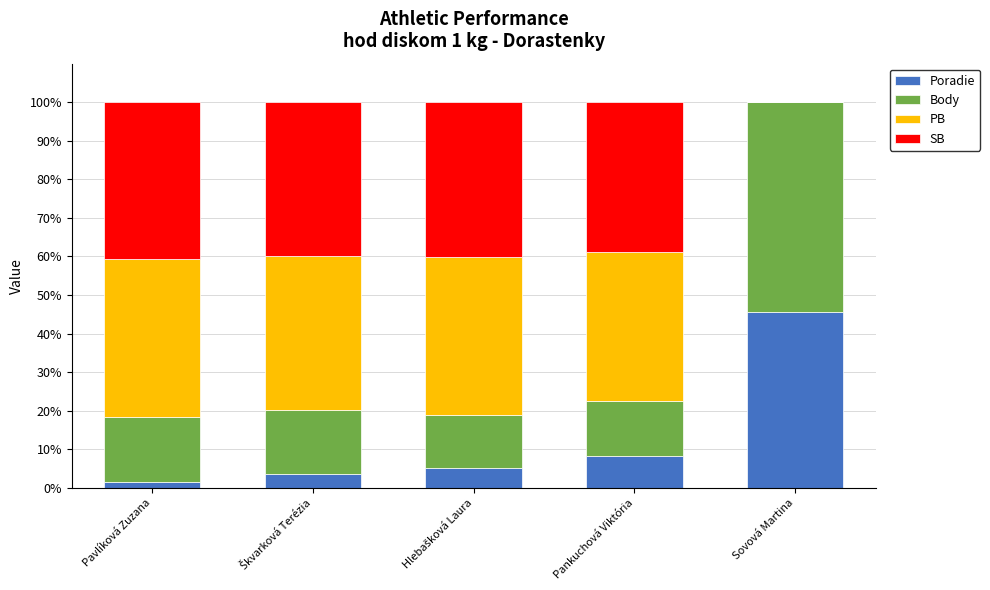

What value does the Poradie series have at Sovová Martina?

45.5